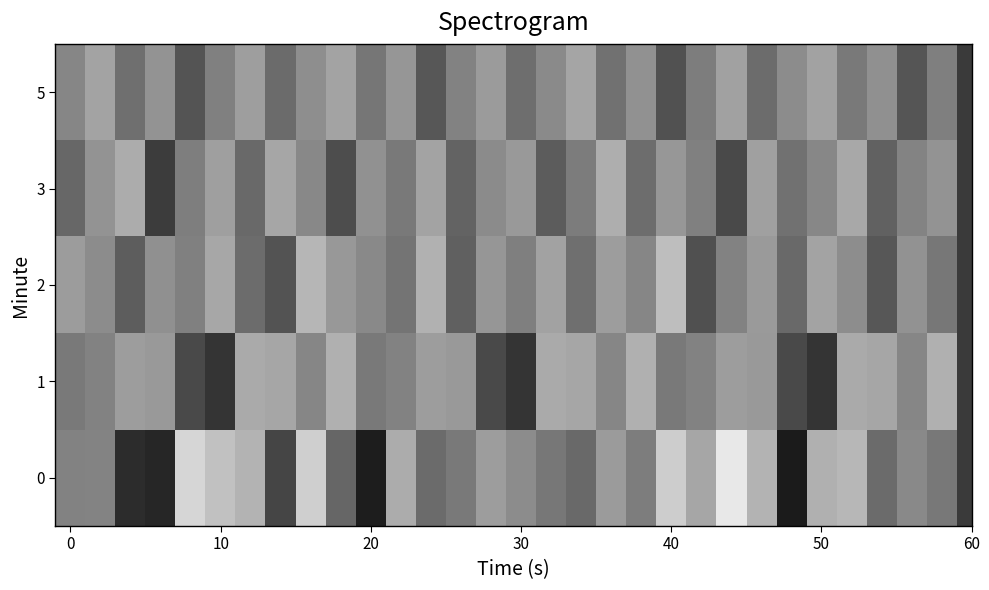

Reading left to right, transcribe all the data shown in this chart.

0: -131.3	-131.2	-140.3	-141.0	-122.3	-124.6	-126.0	-137.7	-123.2	-134.2	-141.9	-126.8	-133.6	-132.2	-128.4	-130.2	-132.4	-133.8	-128.6	-131.8	-123.4	-127.4	-120.4	-126.0	-142.1	-126.3	-125.6	-133.6	-130.5	-132.3
1: -132.1	-131.3	-128.4	-128.8	-137.3	-139.4	-127.1	-127.5	-130.8	-126.4	-132.1	-131.3	-128.4	-128.8	-137.3	-139.4	-127.1	-127.5	-130.8	-126.4	-132.1	-131.3	-128.4	-128.8	-137.3	-139.4	-127.1	-127.5	-130.8	-126.4
2: -128.5	-130.2	-135.1	-129.8	-131.4	-127.3	-133.6	-136.2	-125.7	-128.9	-130.5	-132.7	-126.3	-134.8	-129.1	-131.6	-127.9	-133.2	-128.4	-130.8	-124.9	-136.5	-131.2	-128.7	-133.9	-127.6	-130.1	-135.8	-129.5	-132.4
3: -134.1	-129.3	-126.8	-138.5	-131.7	-128.2	-133.9	-127.4	-130.6	-136.8	-129.7	-132.1	-127.8	-134.5	-130.3	-128.8	-135.2	-131.9	-126.6	-133.4	-129.0	-131.5	-137.3	-128.1	-132.9	-130.7	-127.2	-134.7	-131.0	-129.4
5: -130.8	-127.6	-133.2	-129.4	-136.1	-131.5	-128.3	-133.7	-130.0	-127.8	-132.5	-129.1	-135.8	-131.2	-128.6	-133.3	-130.4	-127.5	-132.9	-129.7	-136.4	-131.8	-128.0	-133.6	-130.2	-127.9	-132.2	-129.8	-136.0	-131.6